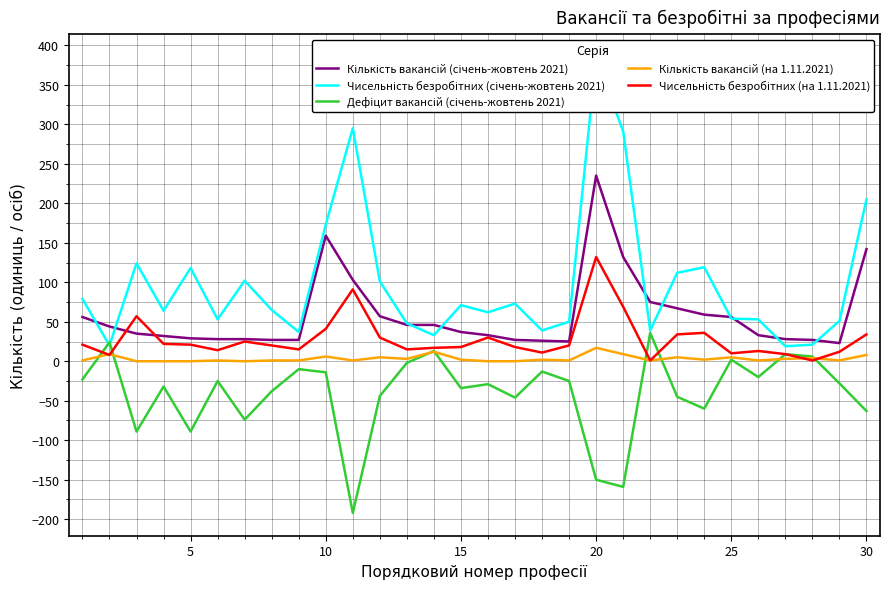

How many times do Кількість вакансій (січень-жовтень 2021) and Чисельність безробітних (січень-жовтень 2021) cross each other?

10